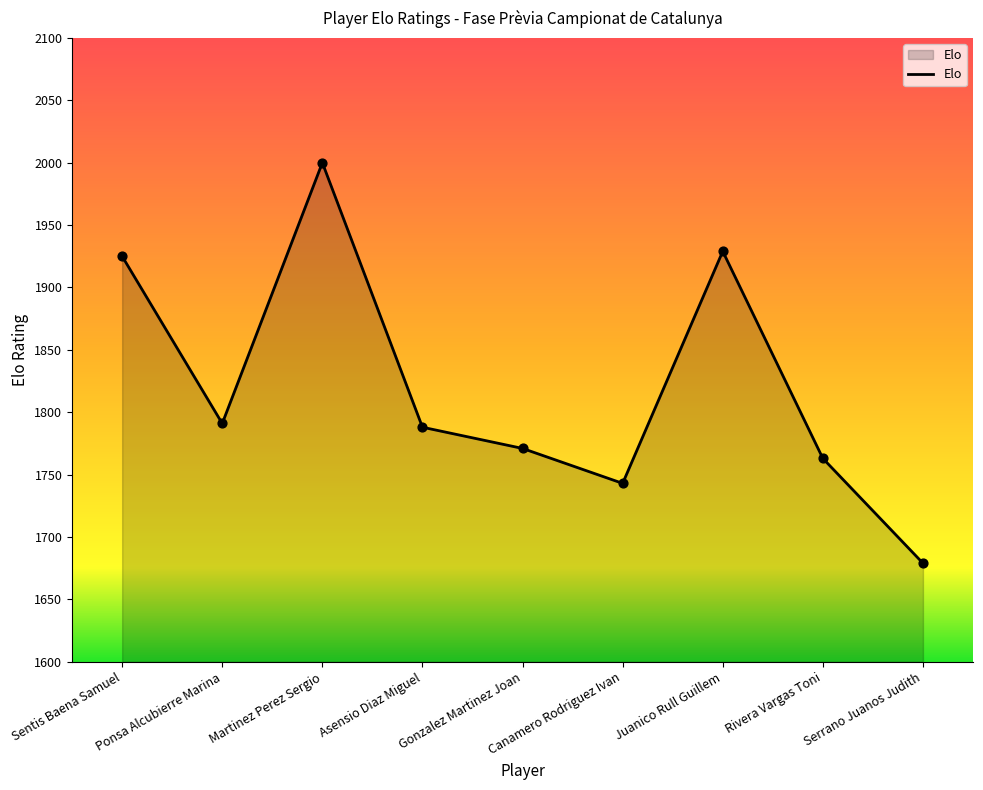

What is the ratio of the value at Gonzalez Martinez Joan to the value at Sentis Baena Samuel?

0.9